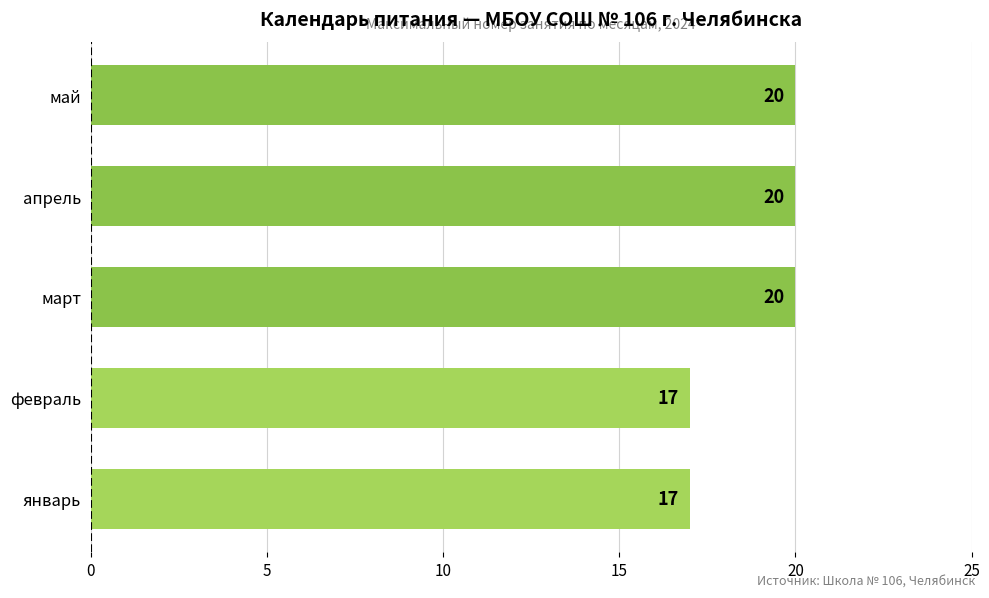

Are the bars grouped side by side (vs. stacked)?

No